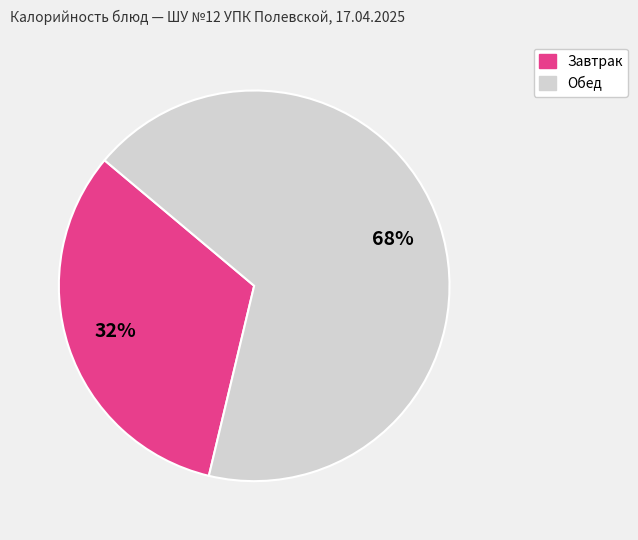

To the nearest percent, what is the average slice percentage?

50%